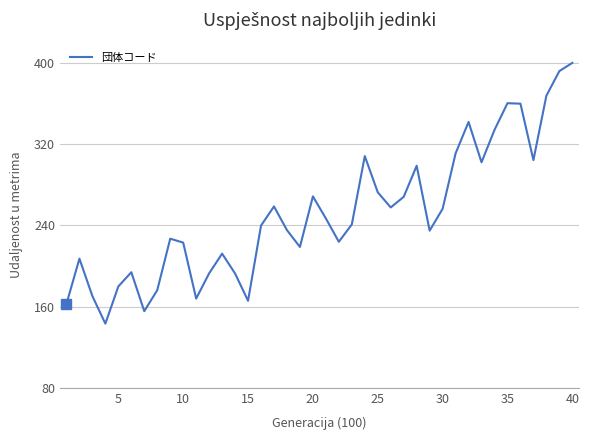

What is the difference between the maximum and minimum values?

256.9